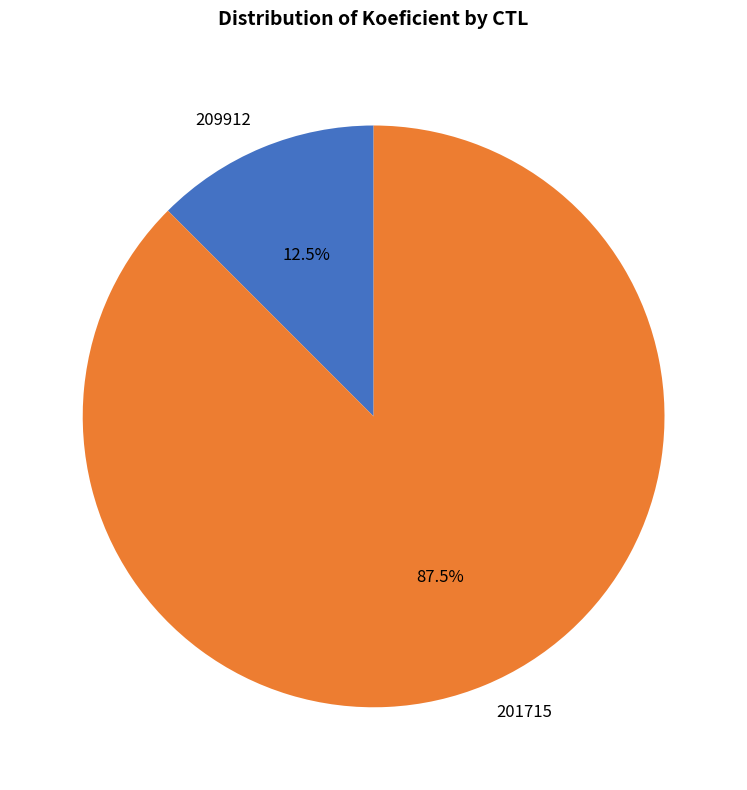

How much of the chart is everything except 209912?

87.5%